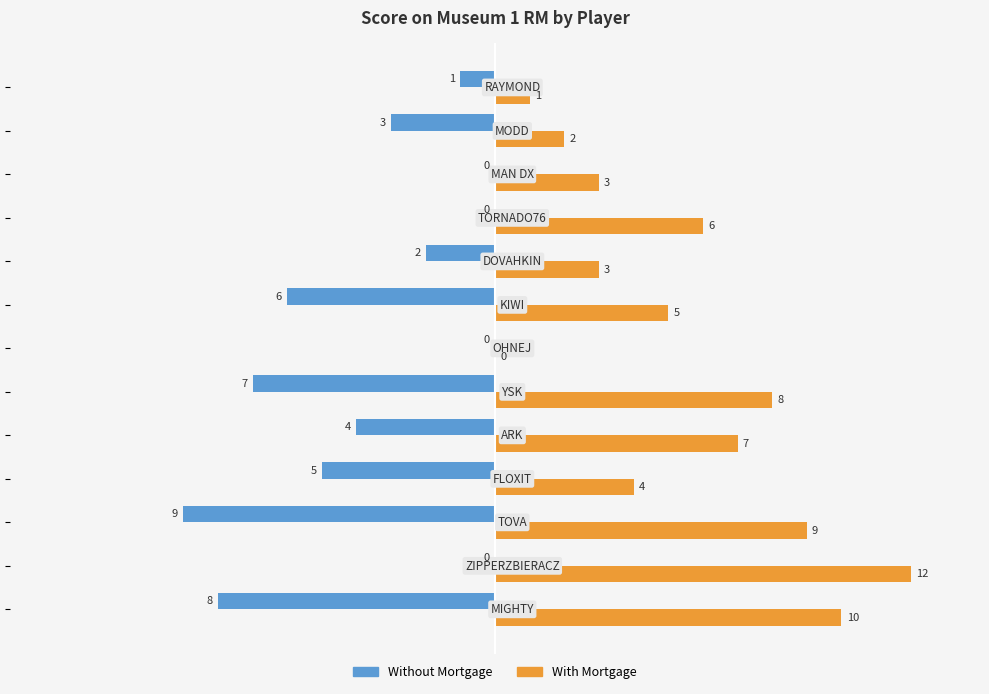

What is the sum of all With Mortgage values?

70